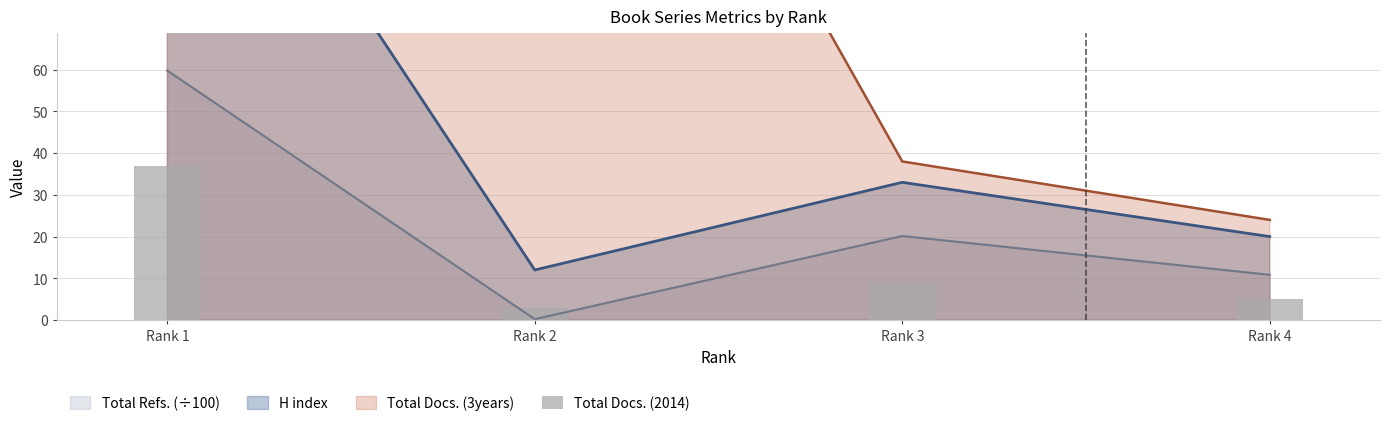

True or false: the data shows 5 at Rank 4.

True